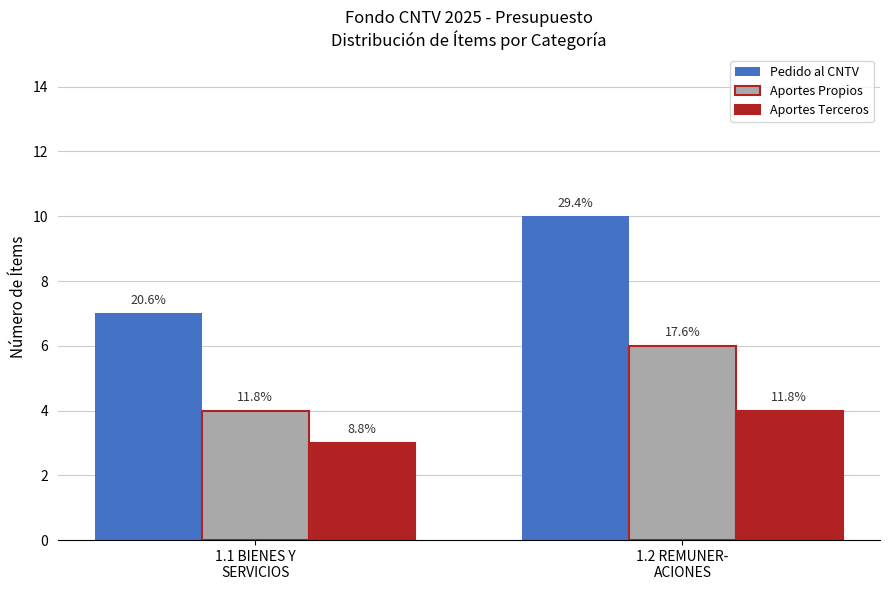

Reading left to right, transcribe all the data shown in this chart.

Pedido al CNTV: 1.1 BIENES Y
SERVICIOS=7	1.2 REMUNER-
ACIONES=10
Aportes Propios: 1.1 BIENES Y
SERVICIOS=4	1.2 REMUNER-
ACIONES=6
Aportes Terceros: 1.1 BIENES Y
SERVICIOS=3	1.2 REMUNER-
ACIONES=4